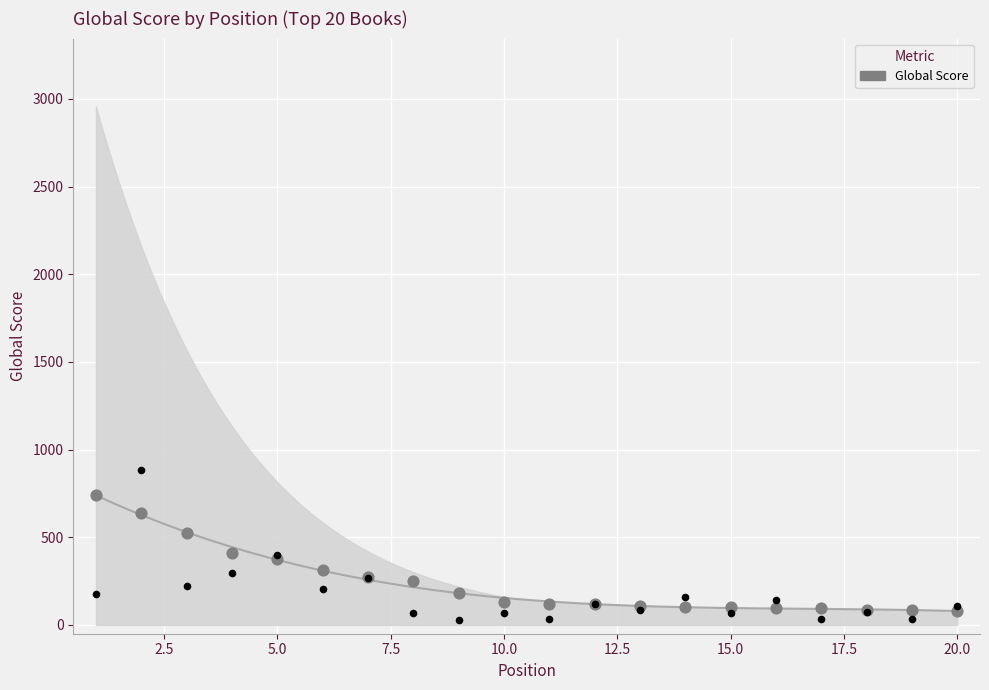

Between 6 and 11, which is larger?

6